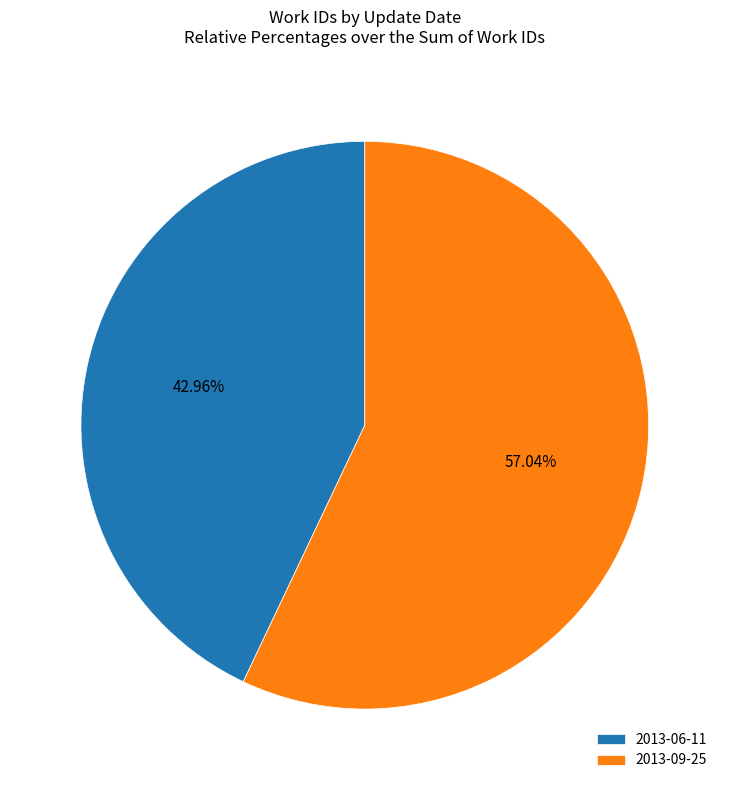

Combined, what portion of the pie is 2013-09-25 and 2013-06-11?

100.0%